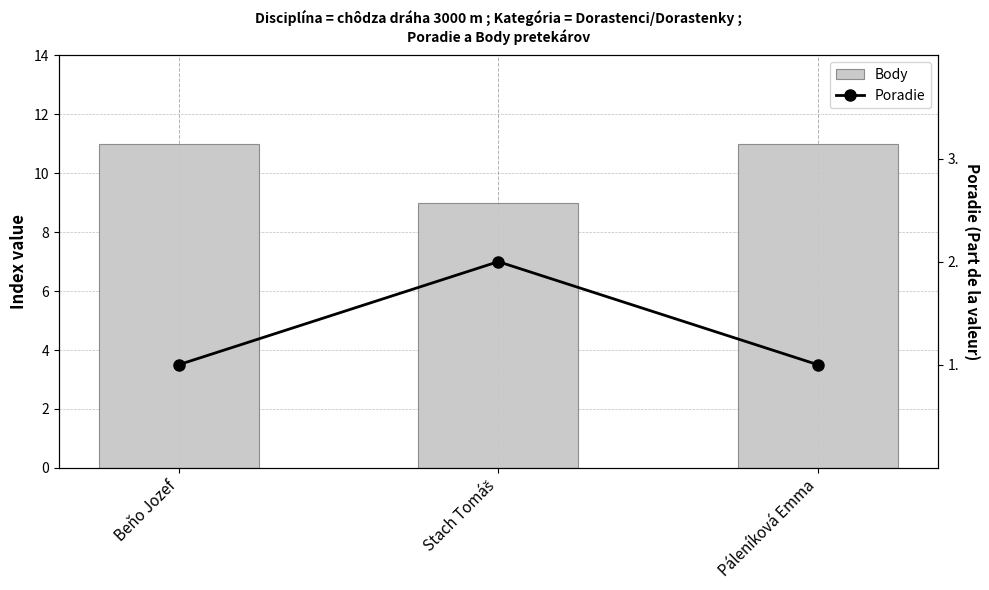

What is the minimum value for Body?

9